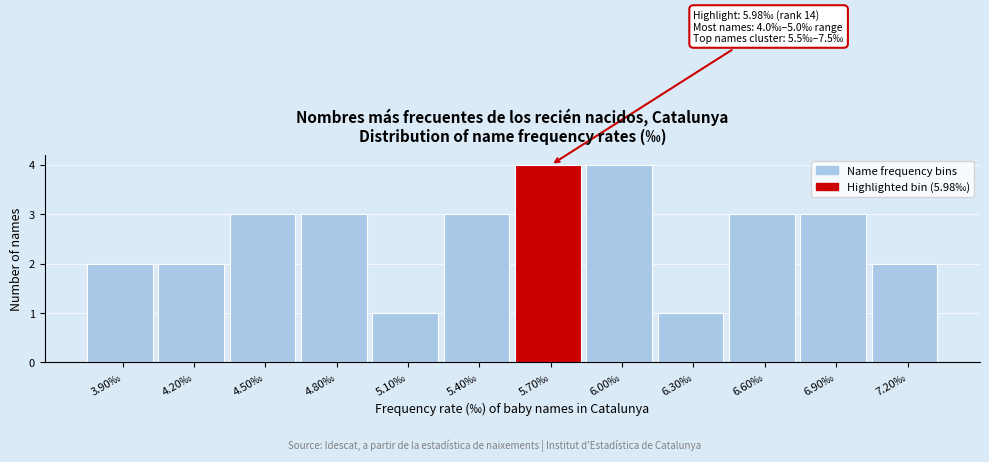

Reading left to right, extract all data points from this chart.

2	2	3	3	1	3	4	4	1	3	3	2